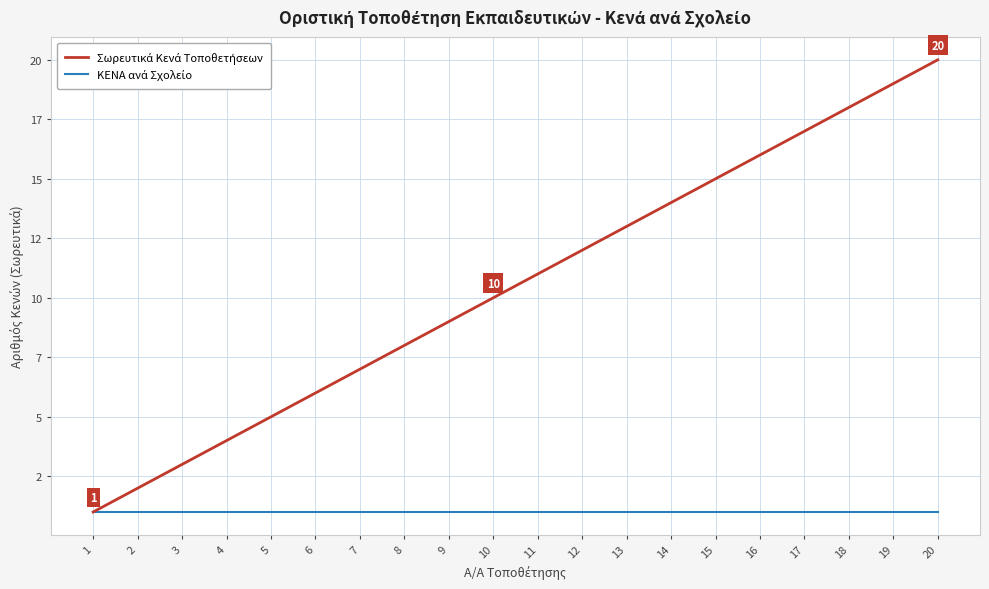

Does the chart have visible grid lines?

Yes